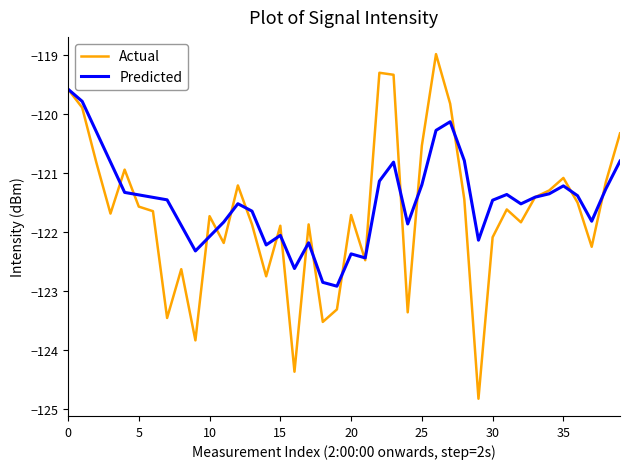

How many lines are shown in the chart?

2